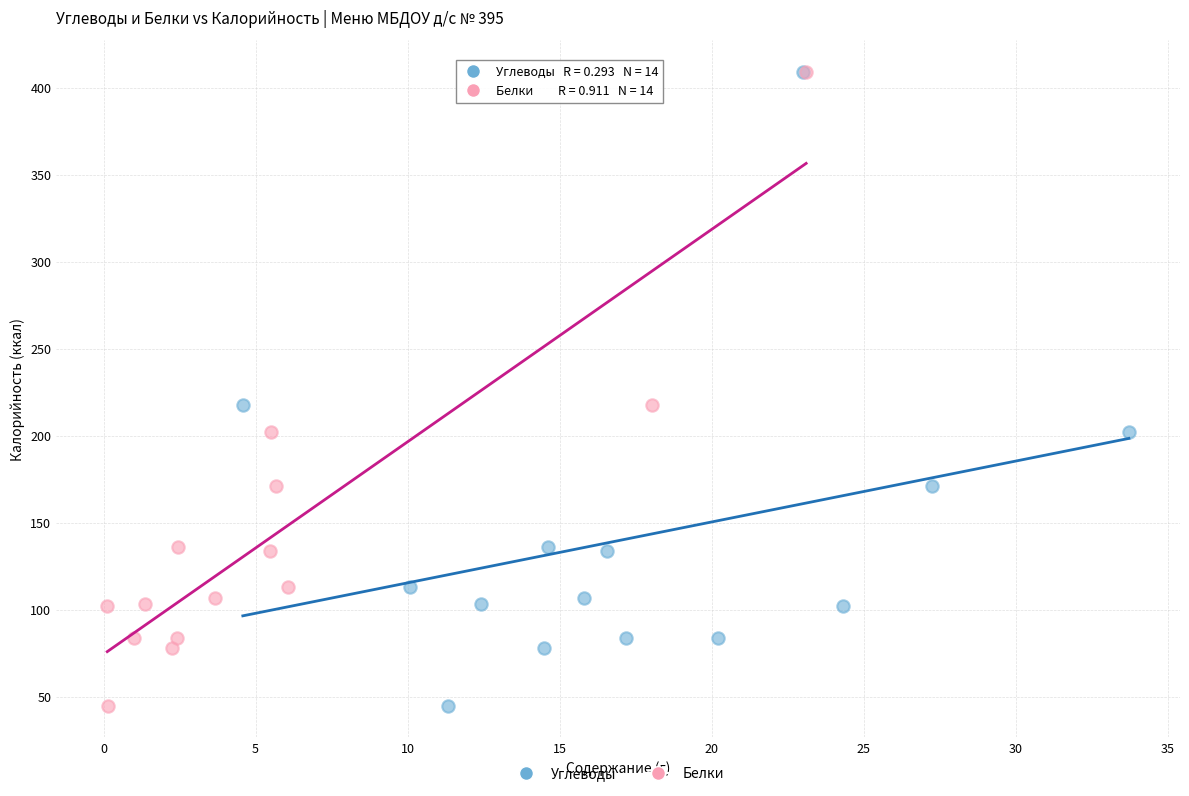

What are all the series names shown in the legend?

Углеводы, Белки